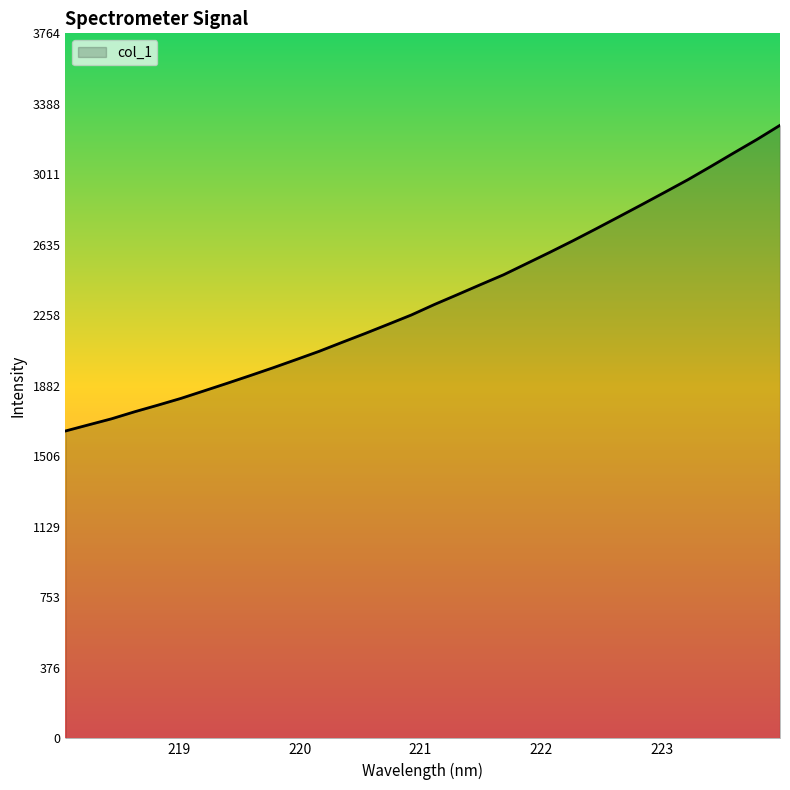

What is the difference between the maximum and minimum values?

1632.1